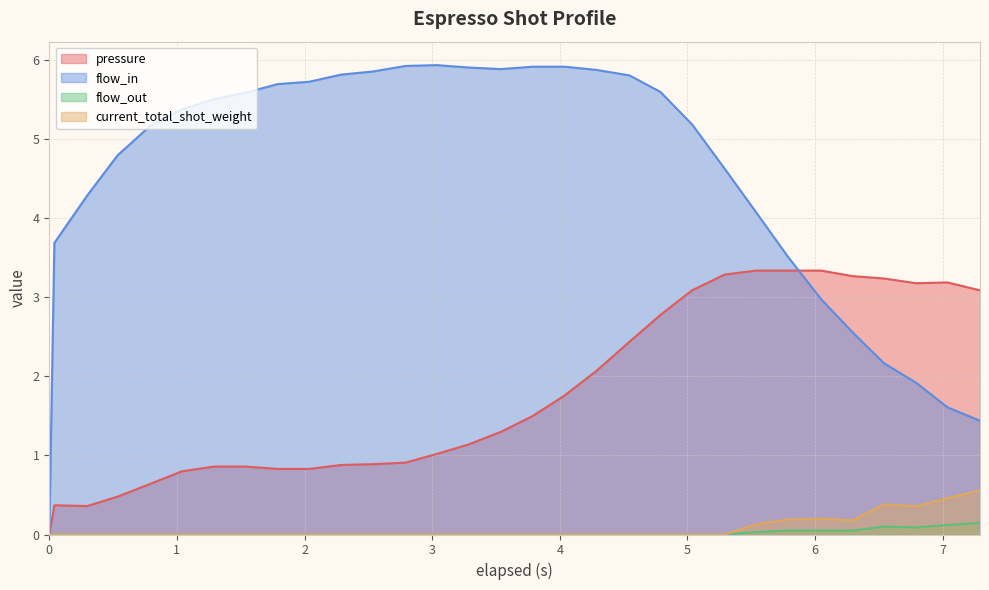

What is the maximum value shown in the chart?

5.9